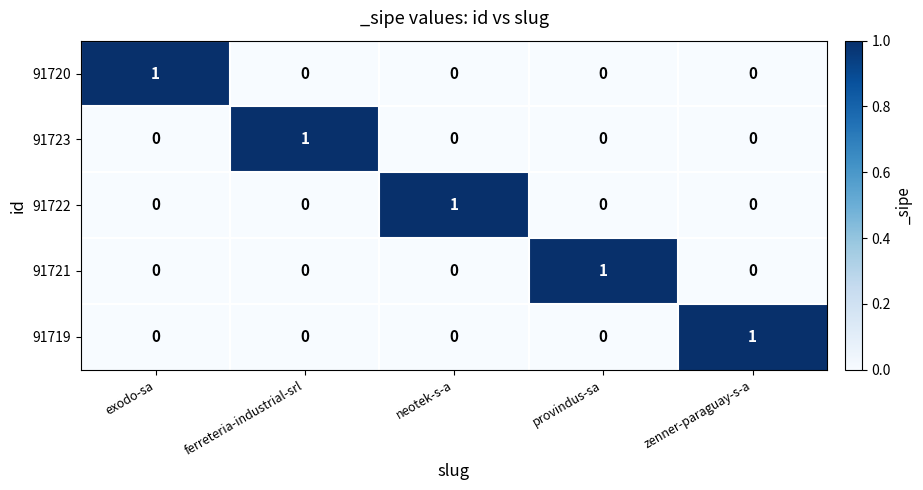

The value of 91719 at ferreteria-industrial-srl is -1. True or false?

False